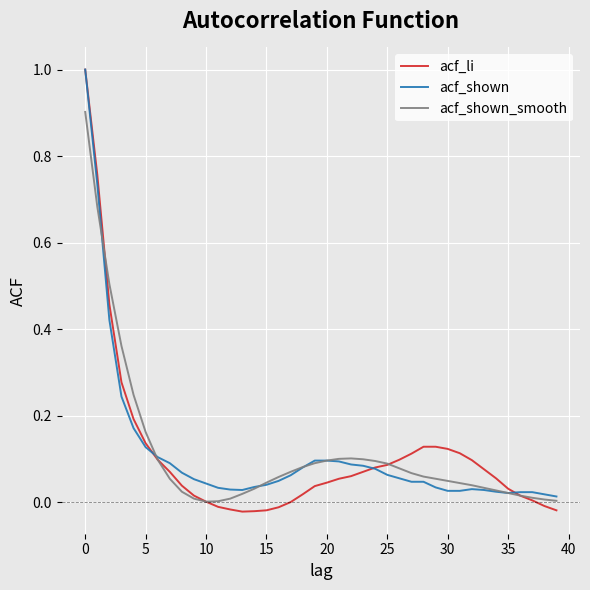

Is this an area chart (filled region under the line)?

No